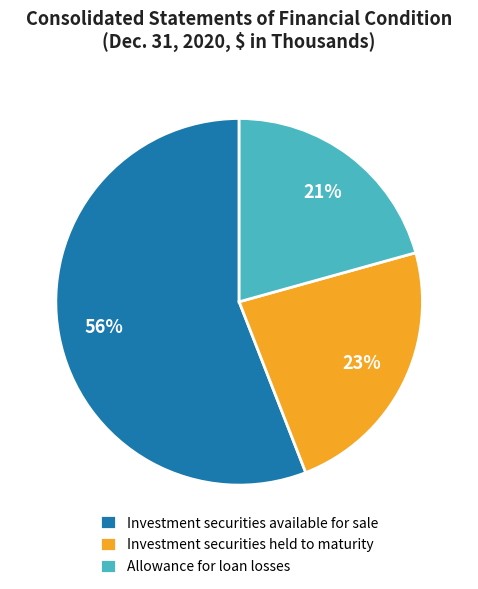

Which category accounts for the majority?

Investment securities available for sale